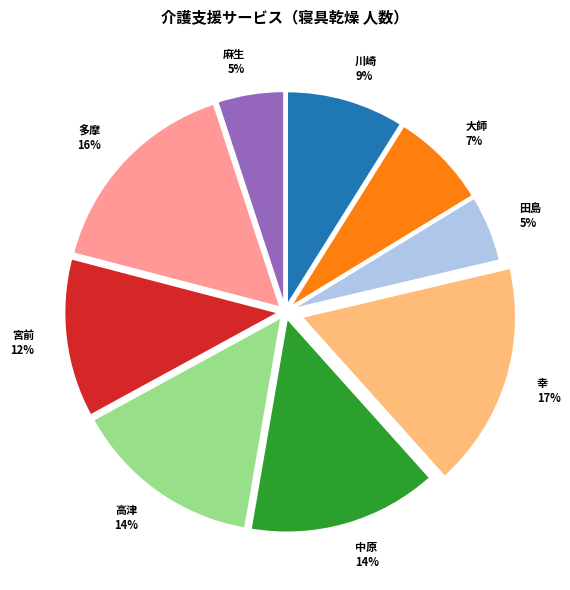

To the nearest percent, what percentage of the pie is 高津?

14%